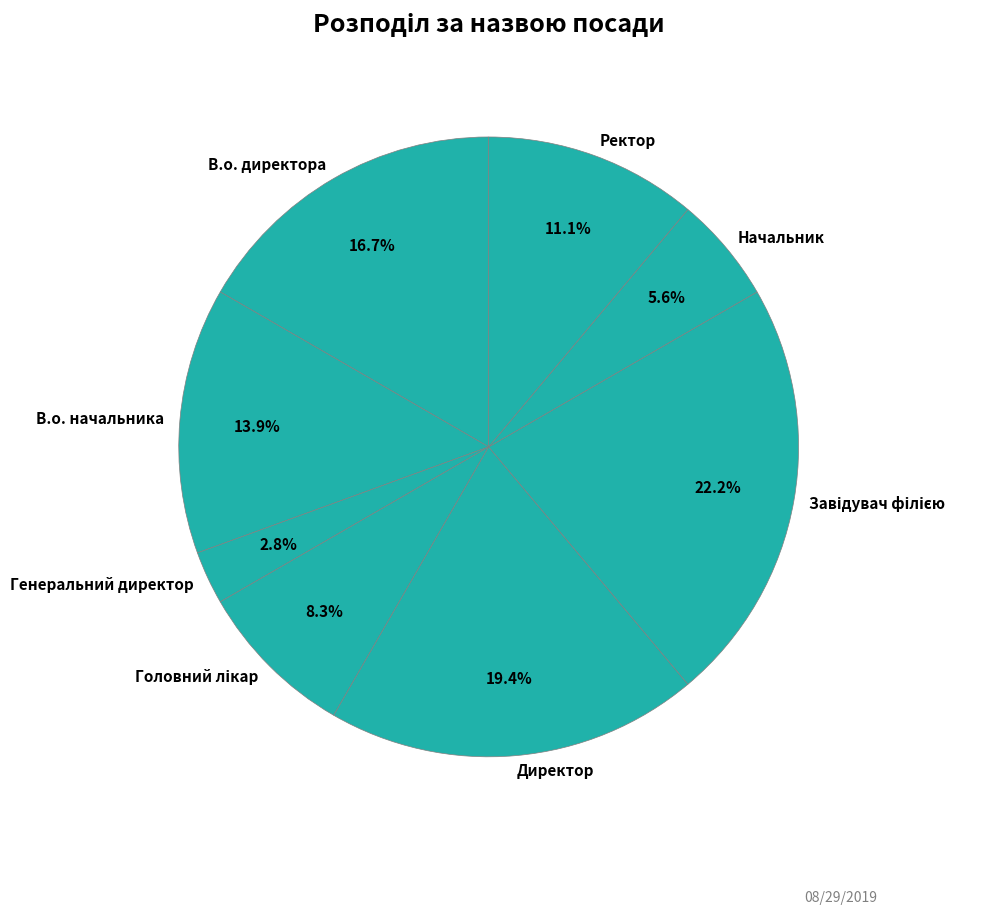

Which slice is the smallest?

Генеральний директор